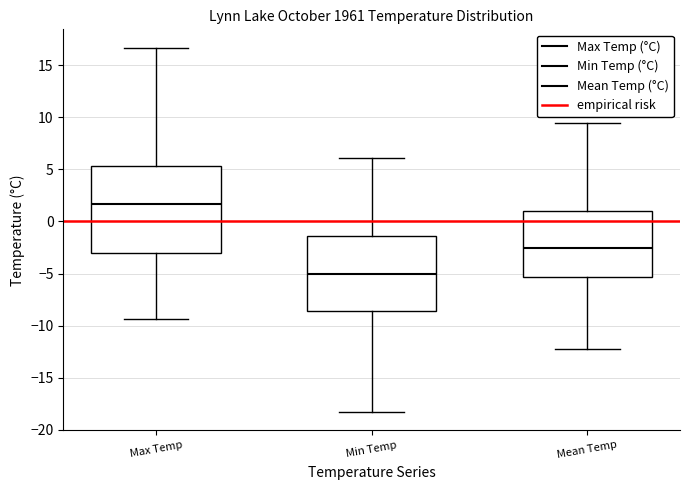

Reading left to right, transcribe this box plot: for each box, give where its median line is, the range the box spans, and where its two whiskers end, as read against the y-axis. The values are not printed on the chart, so give them approximately, as read against the axis.

Max Temp: median 1.5, box -3.0 to 5.5, whiskers -9.5 to 16.5
Min Temp: median -5.0, box -8.5 to -1.5, whiskers -18.5 to 6.0
Mean Temp: median -2.5, box -5.5 to 1.0, whiskers -12.0 to 9.5